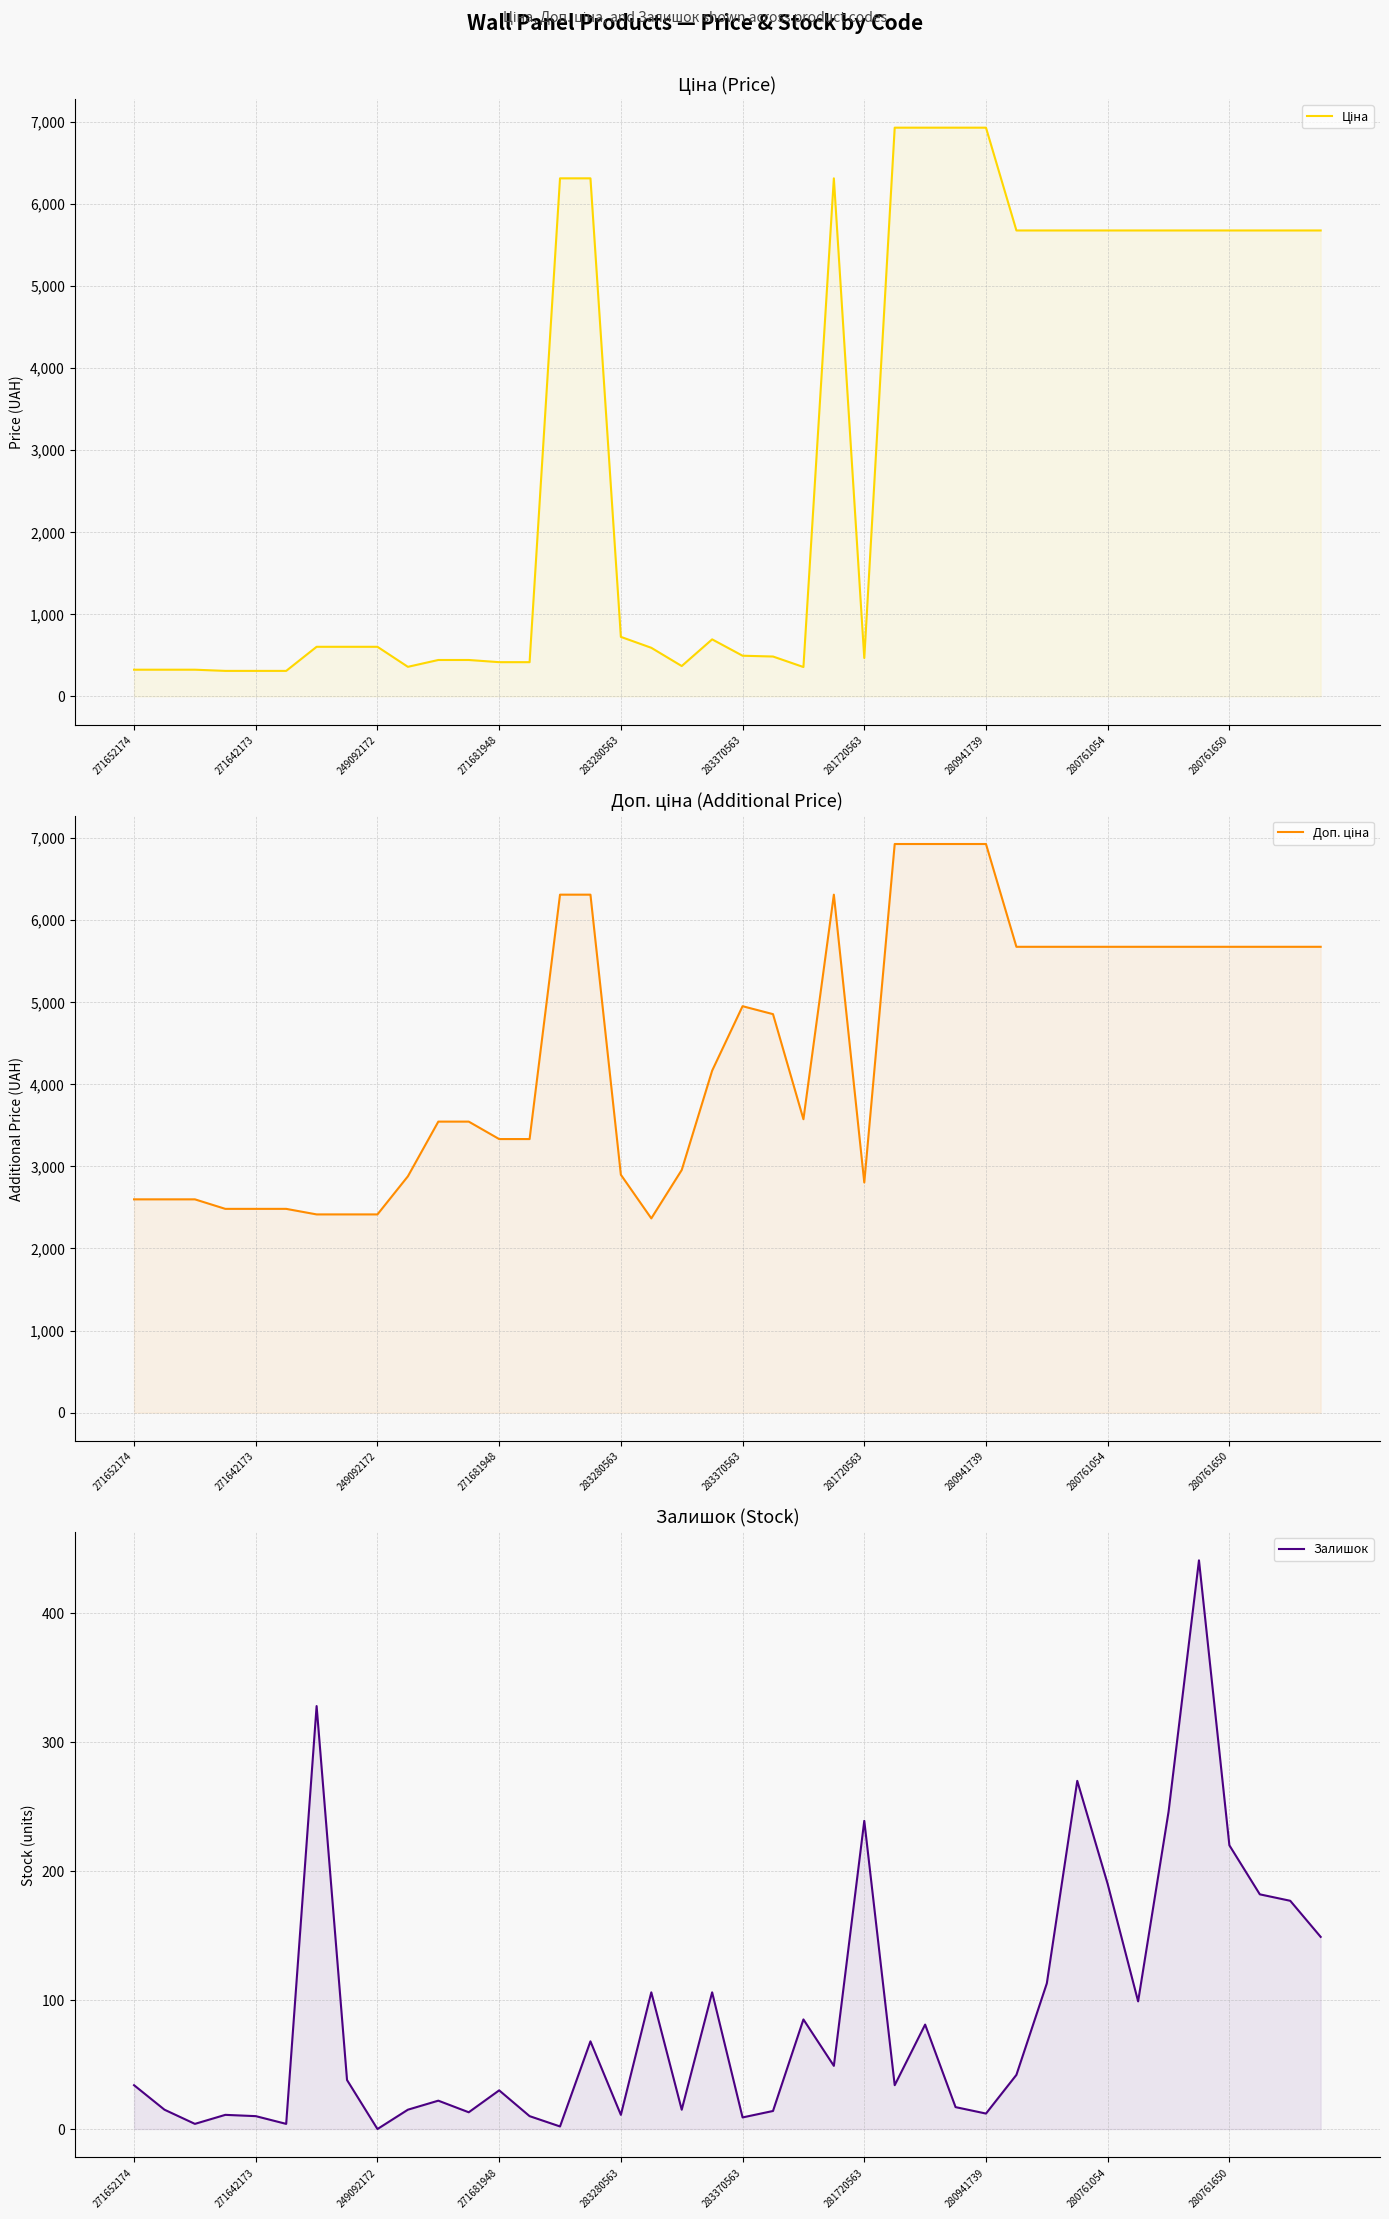

True or false: Залишок and Ціна cross at least once.

False